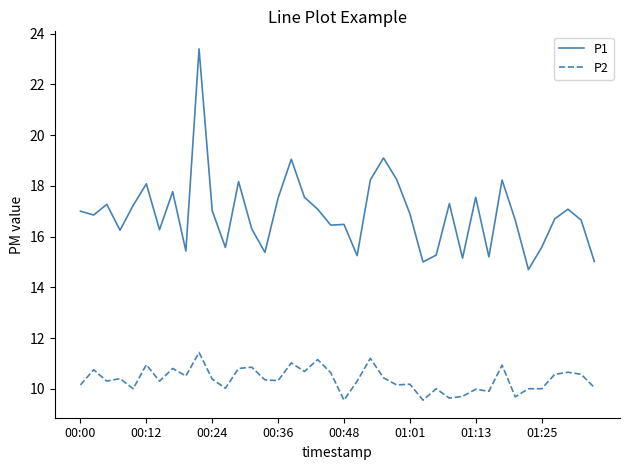

What is the minimum value shown in the chart?

9.6